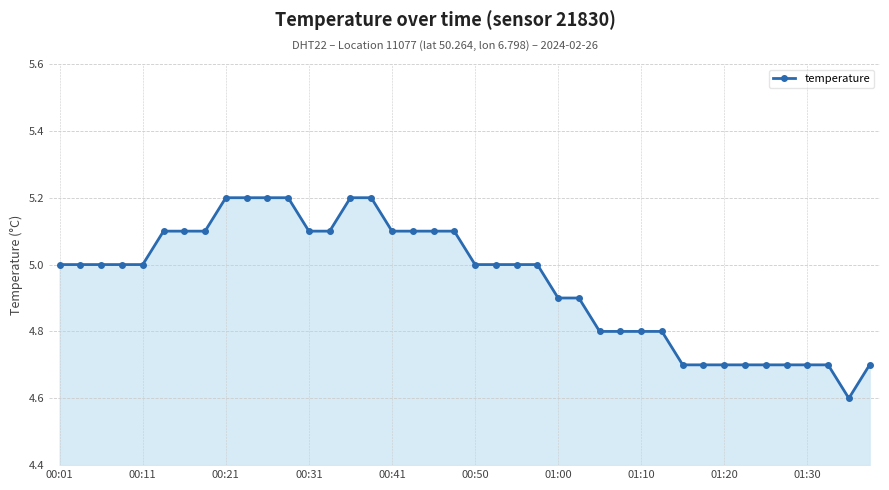

How many lines are shown in the chart?

1